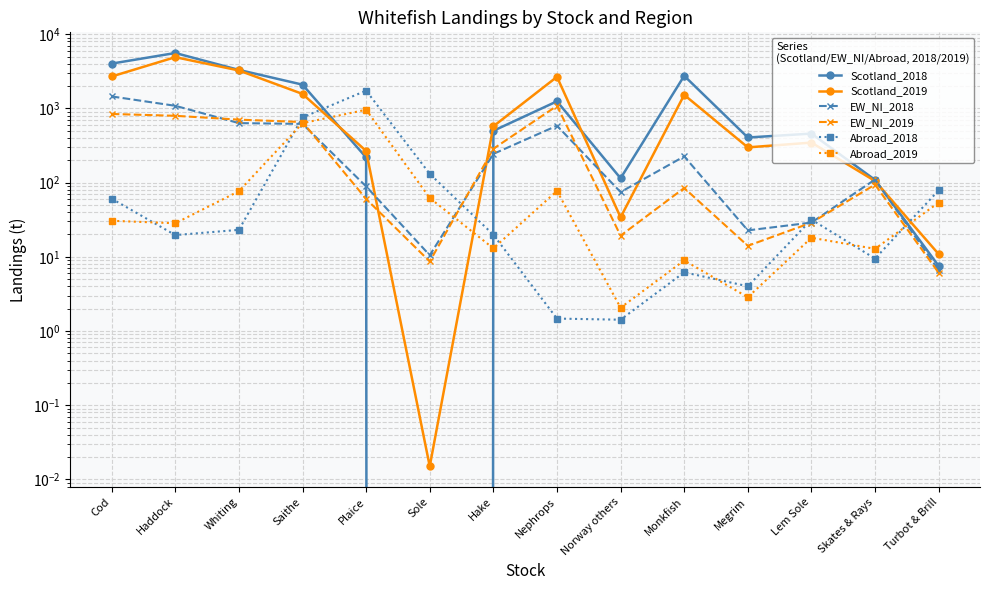

Where do Abroad_2019 and EW_NI_2018 first cross each other?

Whiting and Saithe